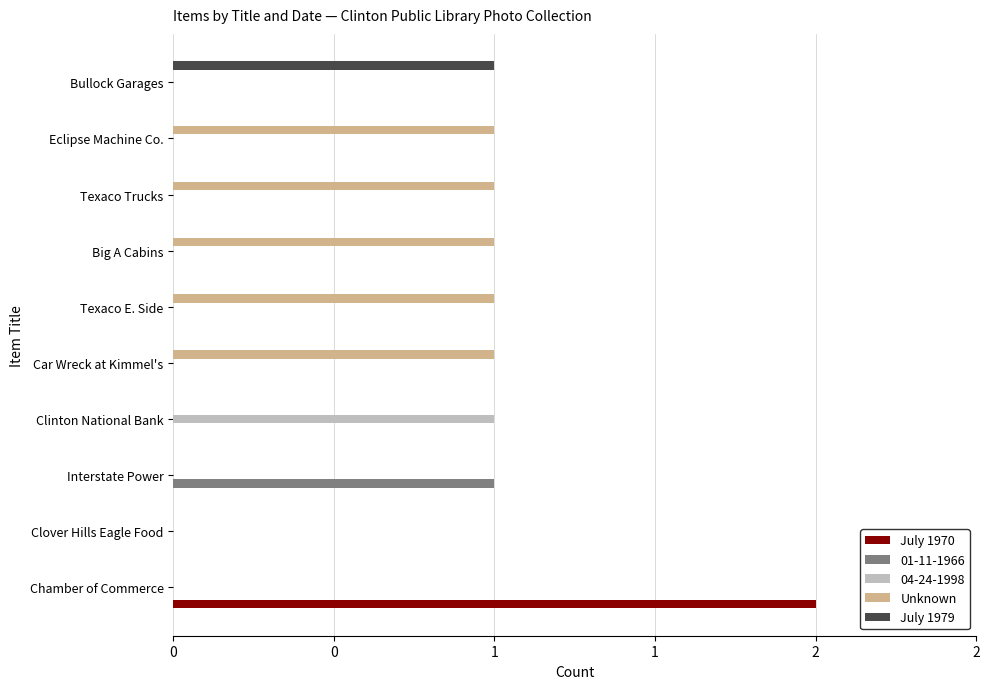

Which series has the widest spread of values?

July 1970